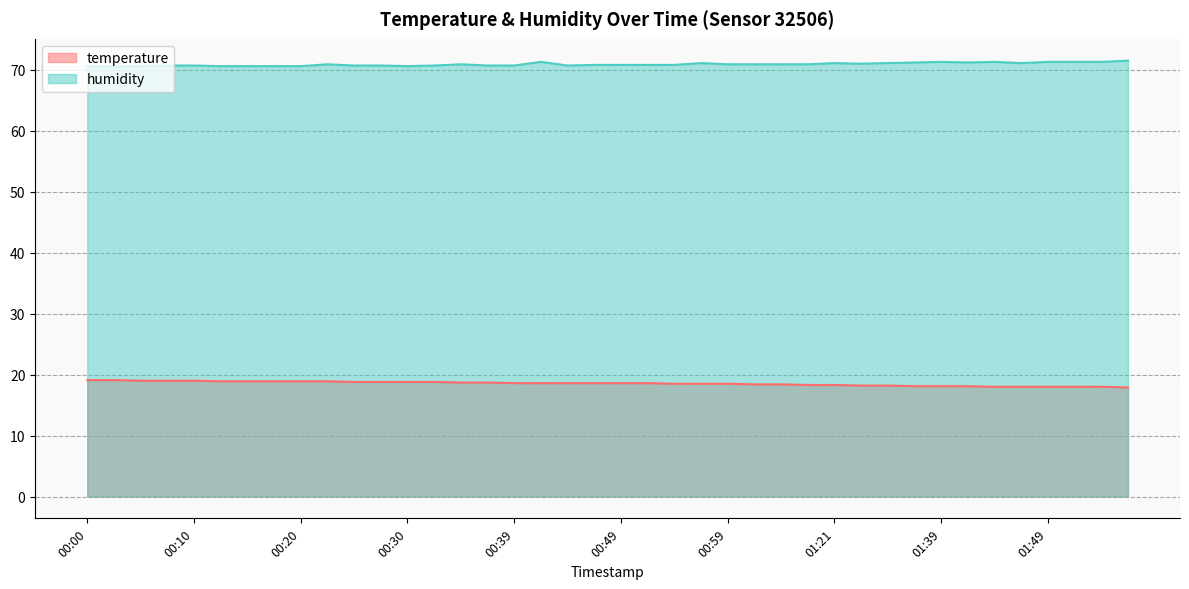

What is the smallest value displayed?

17.9